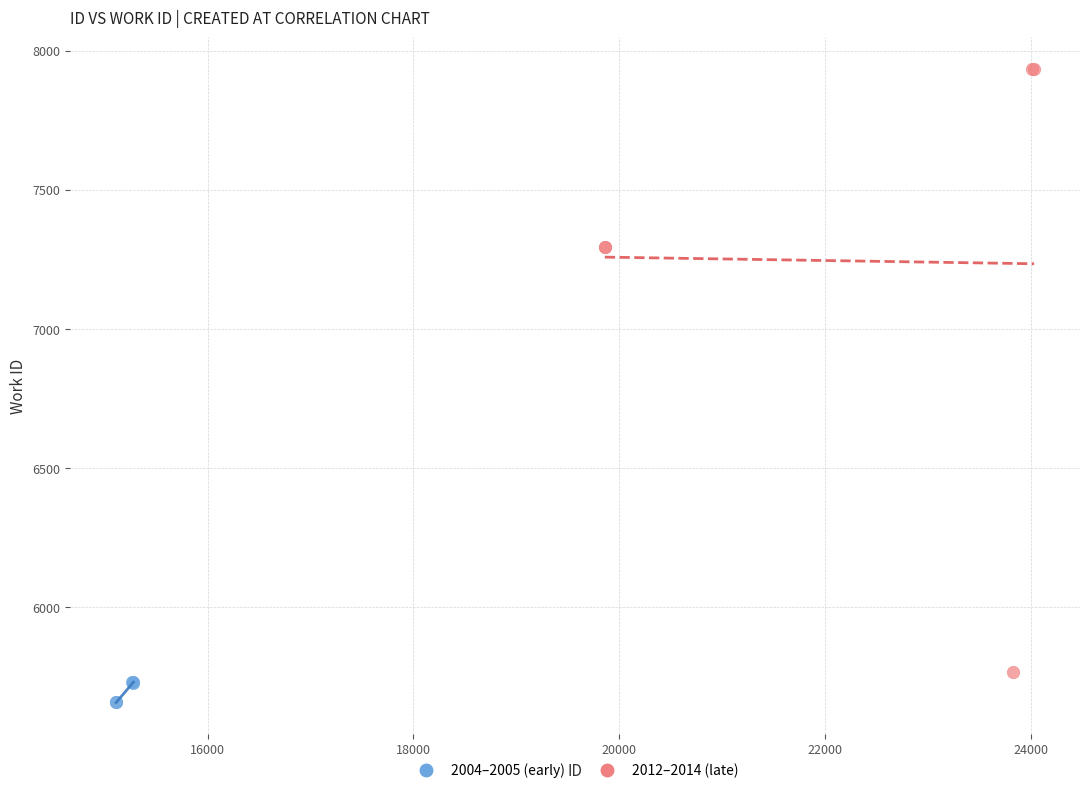

Which series contains the highest Y value?

2012–2014 (late)